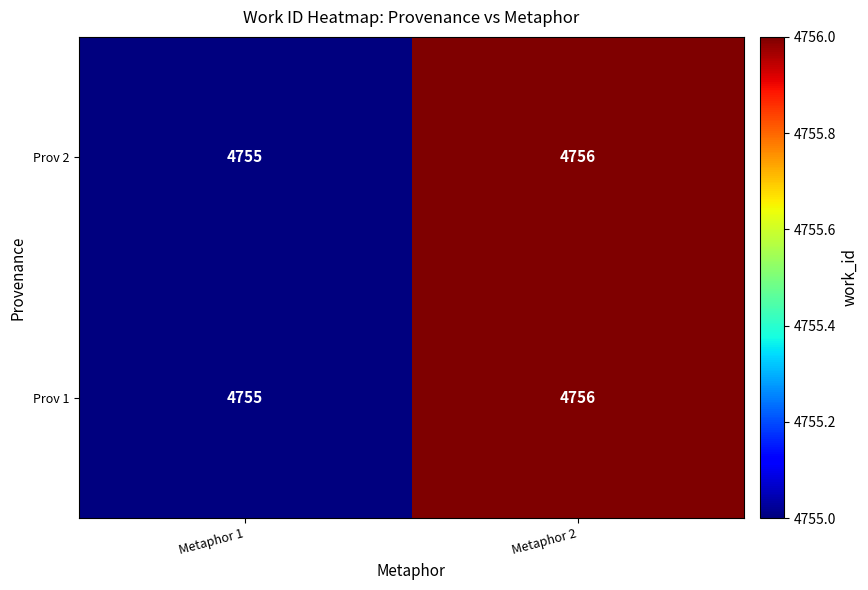

Rank the categories by Prov 1 value from lowest to highest.

Metaphor 1, Metaphor 2